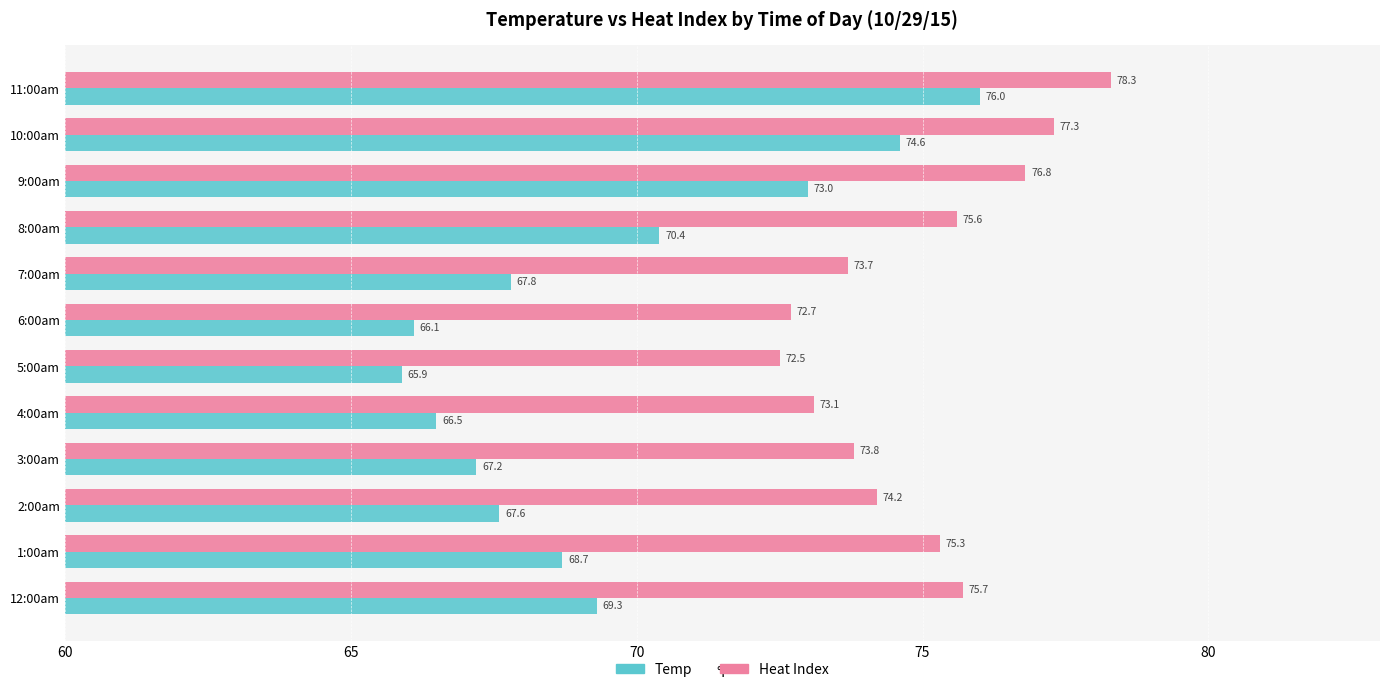

Which series has the widest spread of values?

Temp